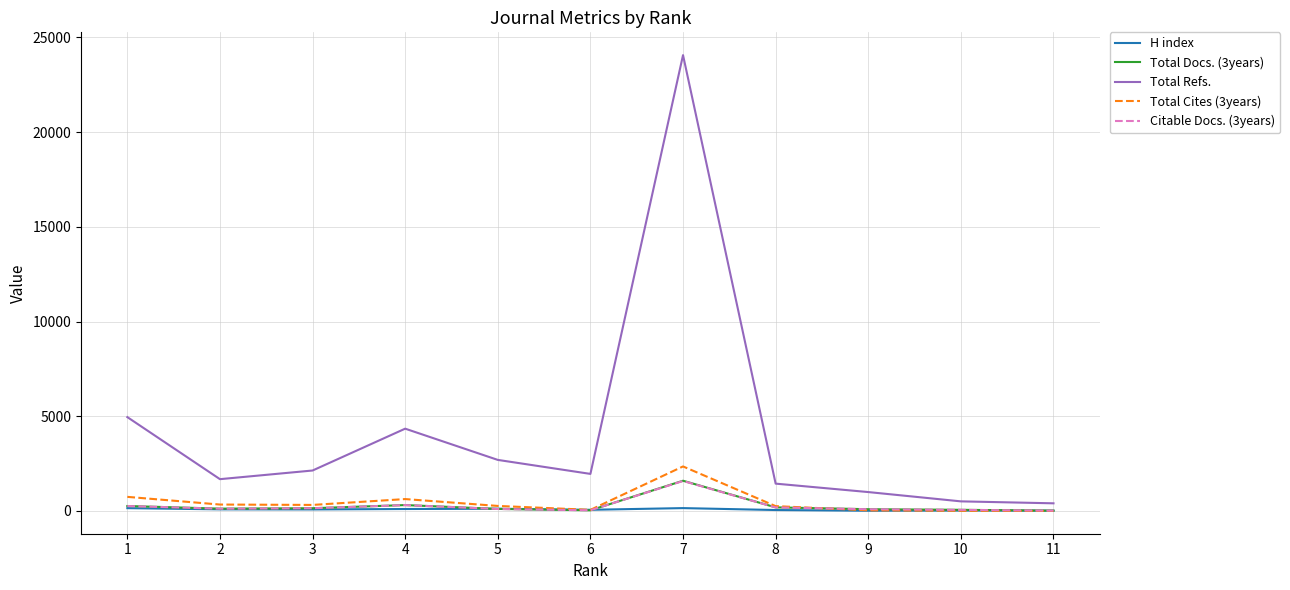

What is the approximate value of Total Cites (3years) at 8, to the nearest 100?

300